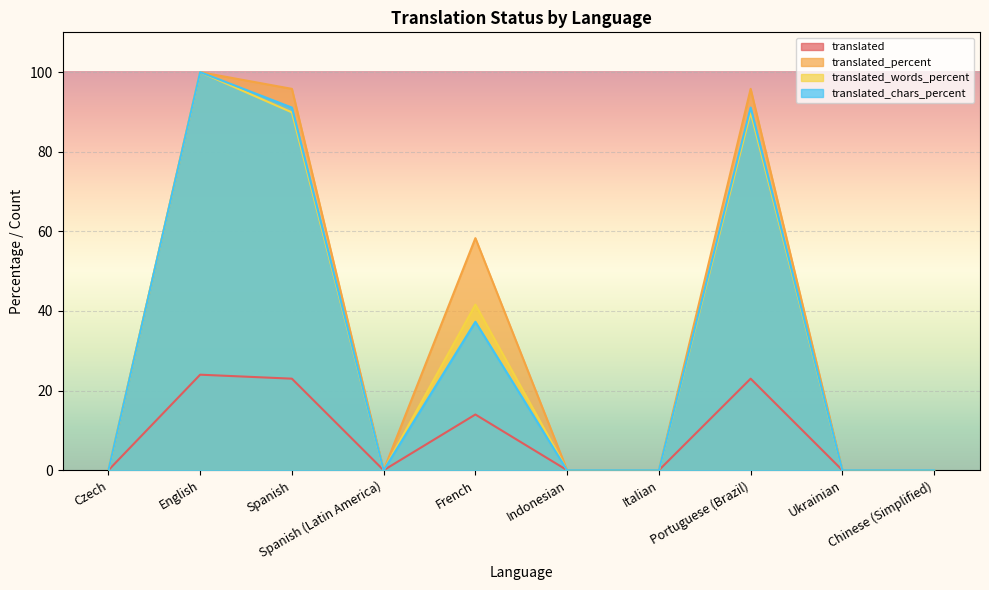

Rank the series by their maximum value, from highest to lowest.

translated_percent, translated_words_percent, translated_chars_percent, translated